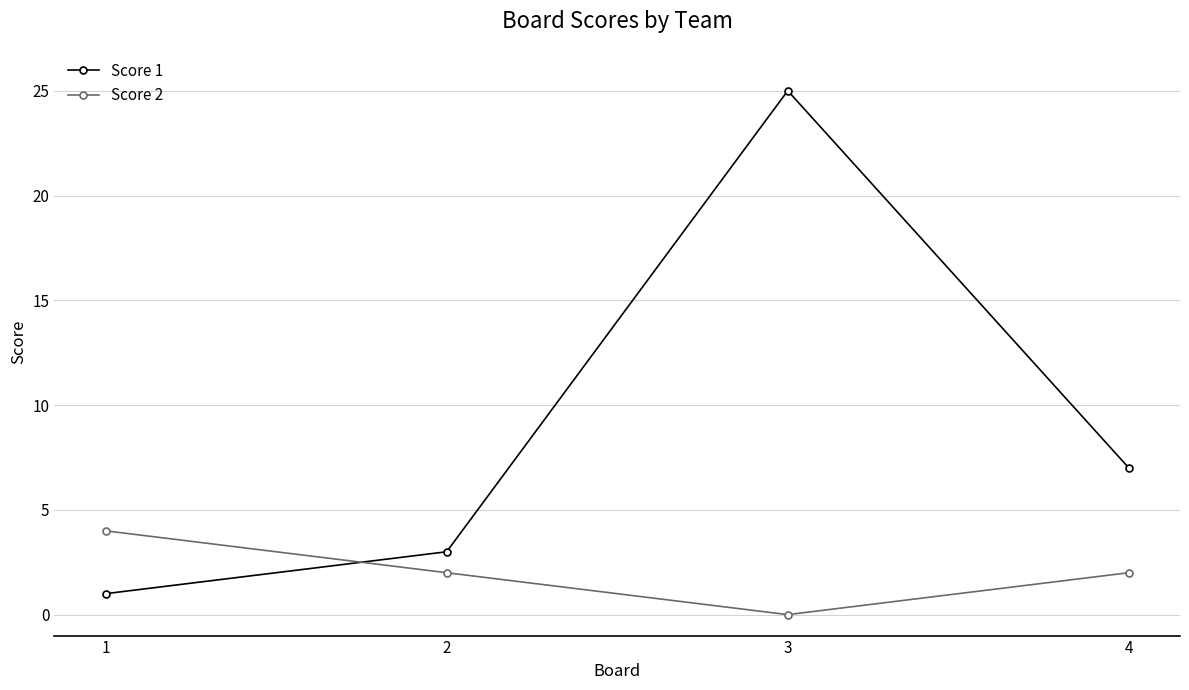

How many Score 2 values are between 2 and 4?

3